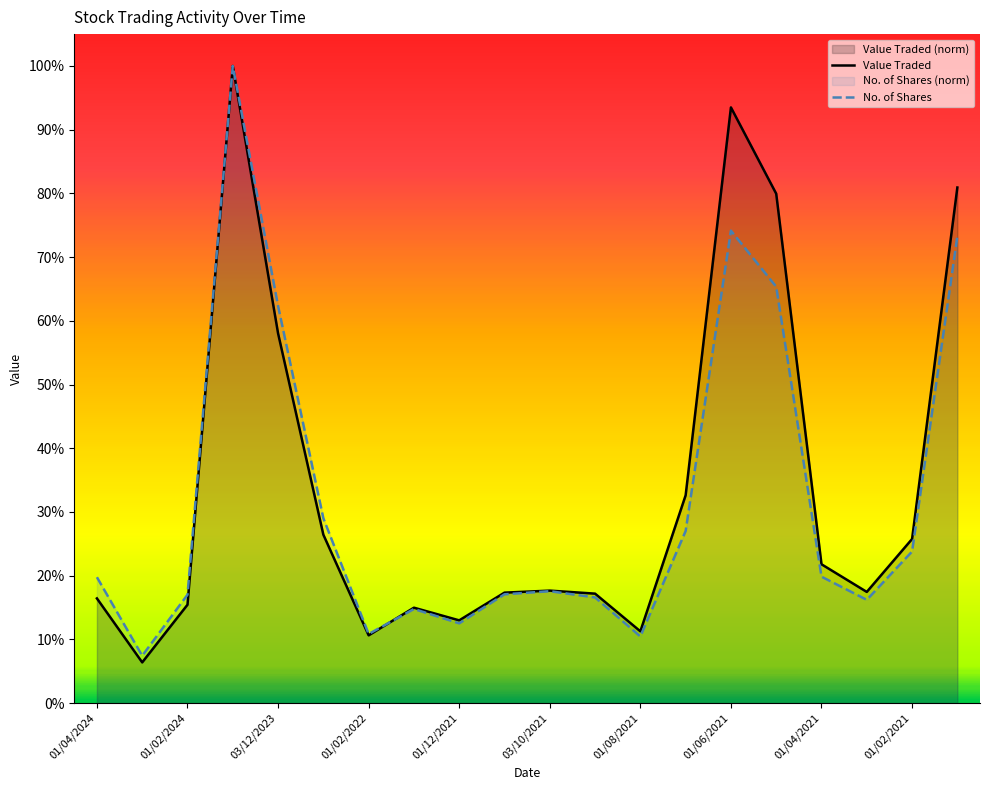

Which series changed the most between 01/12/2021 and 01/09/2021?

Value Traded